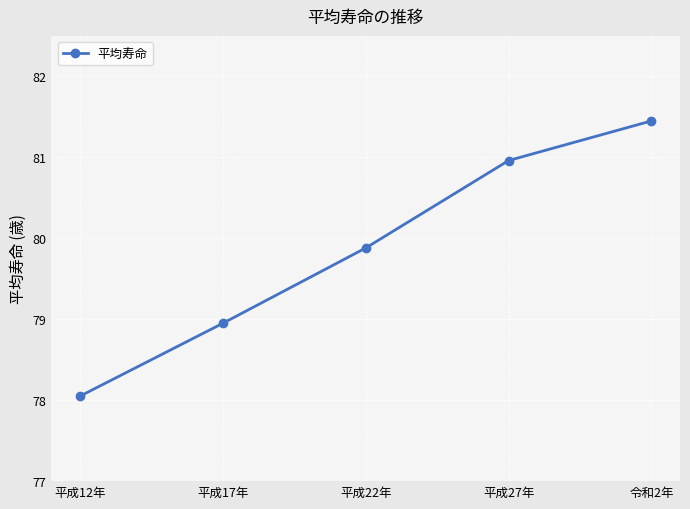

What is the ratio of the value at 平成27年 to the value at 平成22年?

1.0